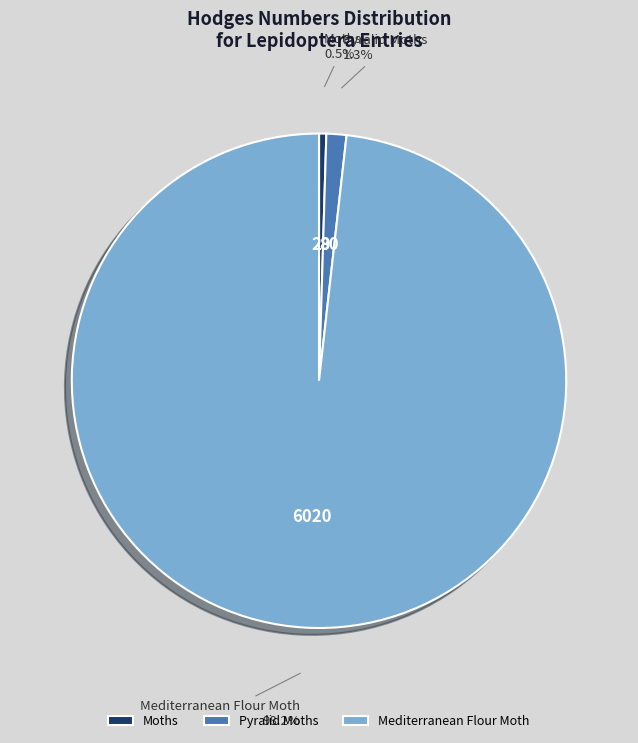

Is it true that Pyralid Moths is 1% of the pie?

True